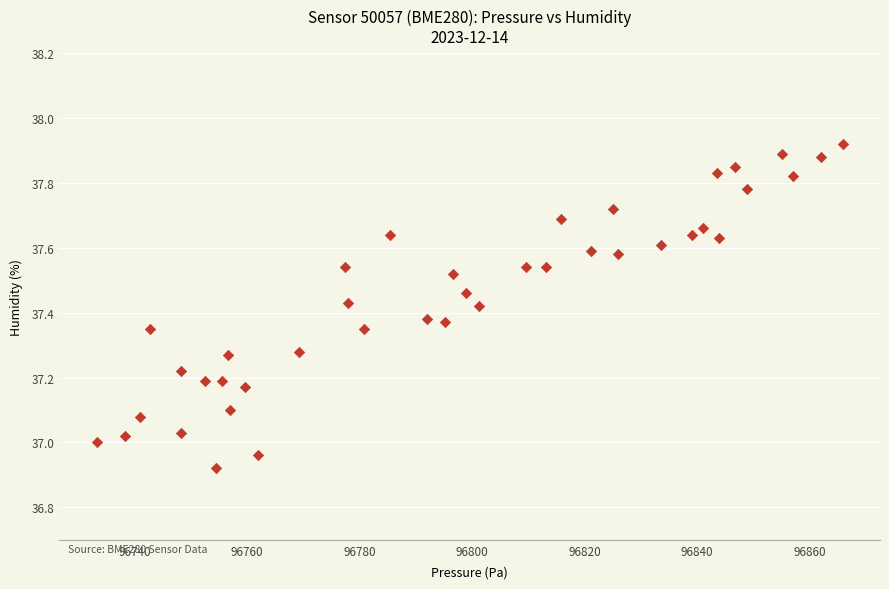

What is the range of X values (max minus min)?

132.6